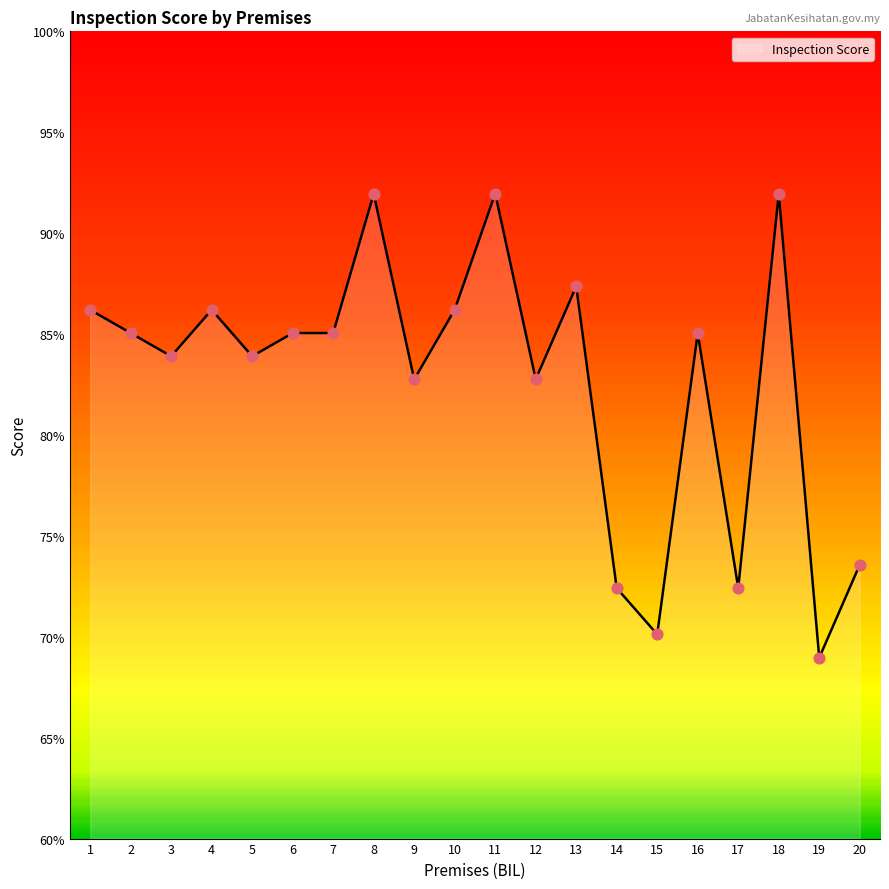

What is the ratio of the value at 5 to the value at 11?

0.9